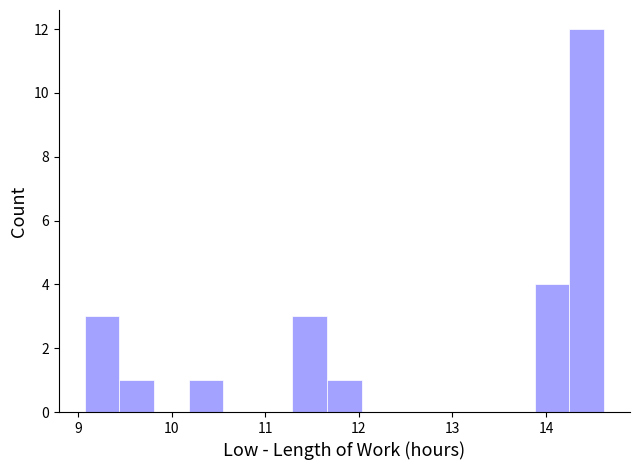

Read against the x-axis, roughly where is the centre of the tallest bar?

14.4